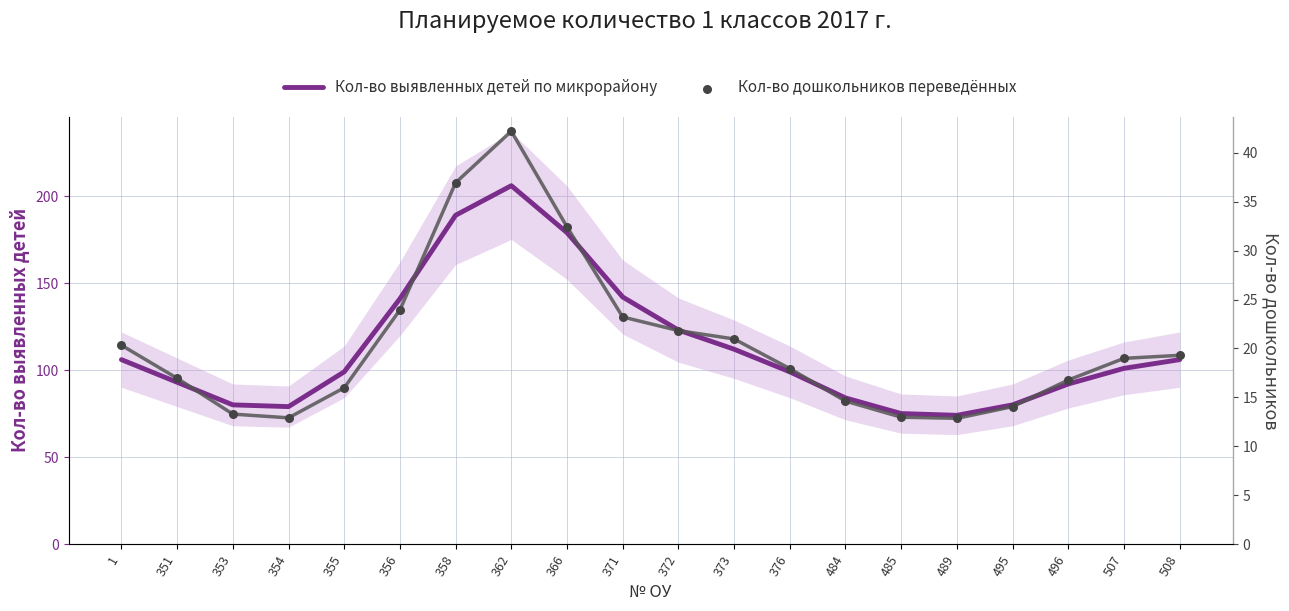

Which series has the widest spread of Y values?

Кол-во выявленных детей по микрорайону